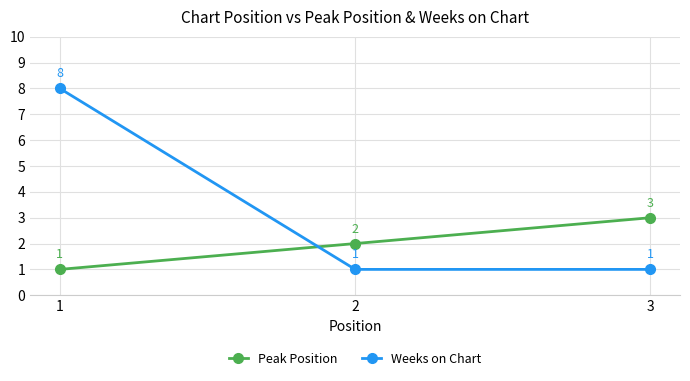

What is the value of the Weeks on Chart point at the 3rd from the left?

1